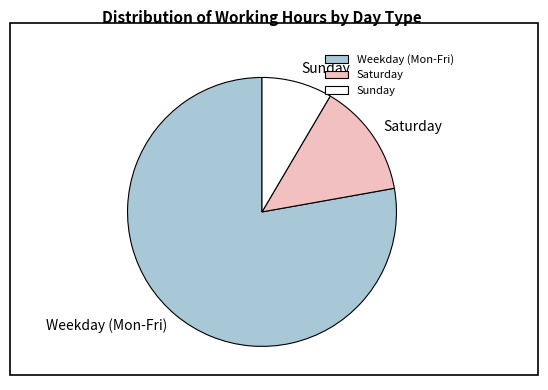

What is the ratio of the value at Weekday (Mon-Fri) to the value at Saturday?

5.7